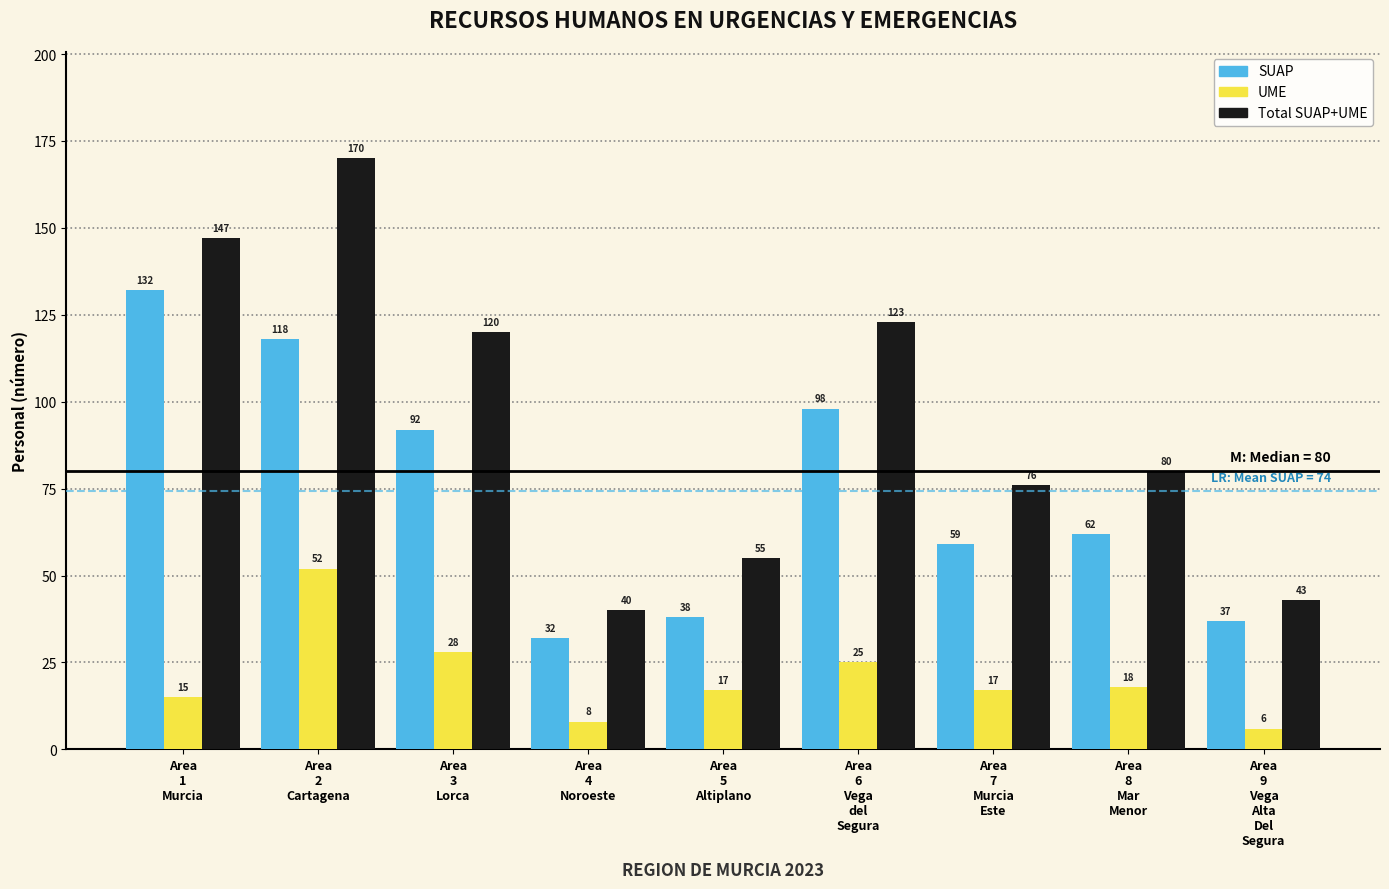

Reading left to right, extract all data points from this chart.

SUAP: 132	118	92	32	38	98	59	62	37
UME: 15	52	28	8	17	25	17	18	6
Total SUAP+UME: 147	170	120	40	55	123	76	80	43